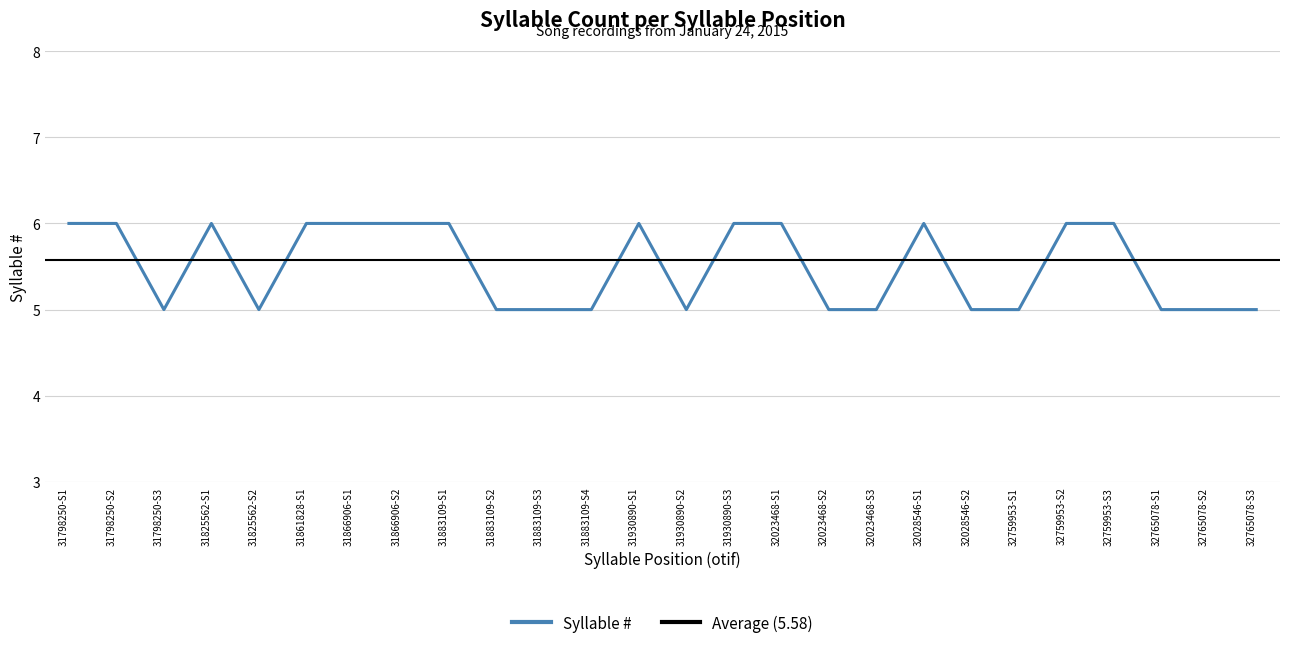

Is it true that Syllable # equals 7 at 31883109-S3?

False